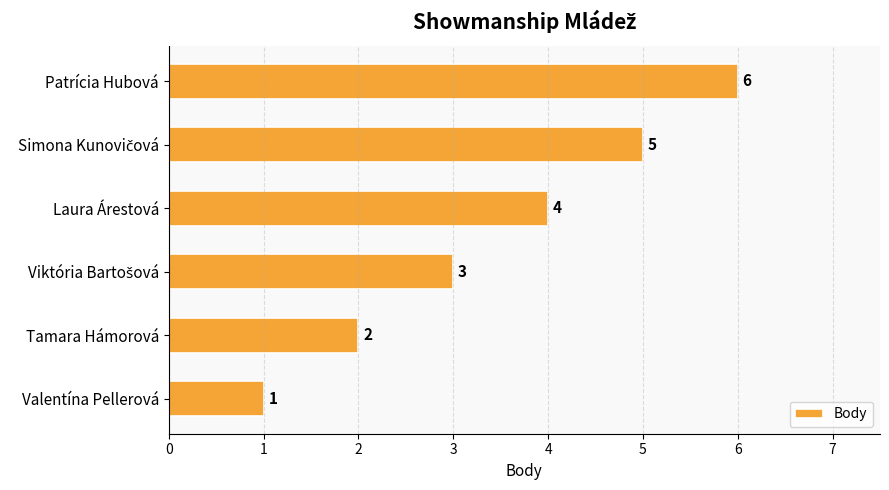

Reading top to bottom, transcribe all the data shown in this chart.

6	5	4	3	2	1